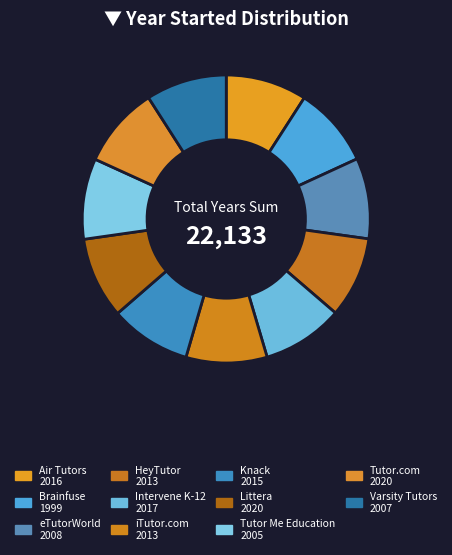

Count the number of slices in the pie.

11